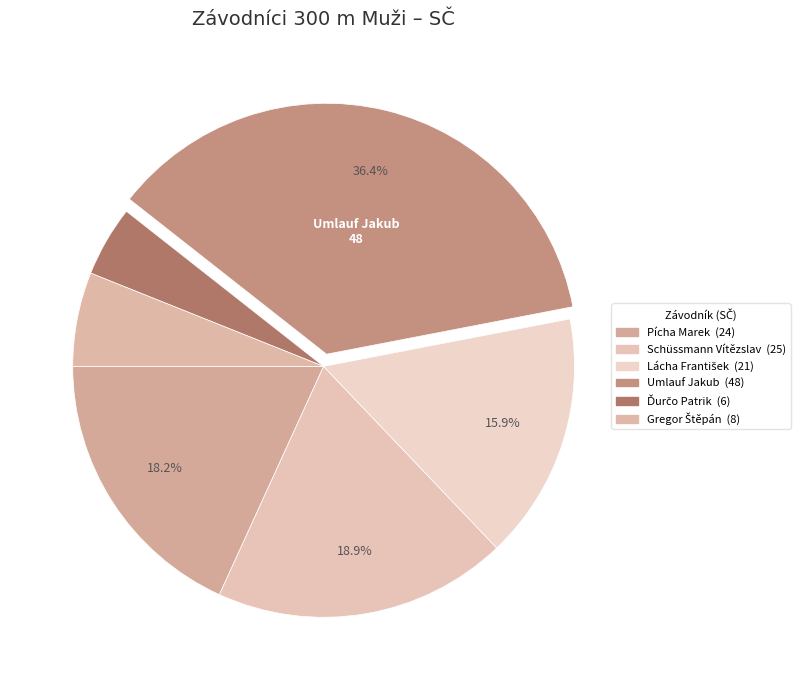

Rank the categories by value from lowest to highest.

Ďurčo Patrik, Gregor Štěpán, Lácha František, Pícha Marek, Schüssmann Vítězslav, Umlauf Jakub